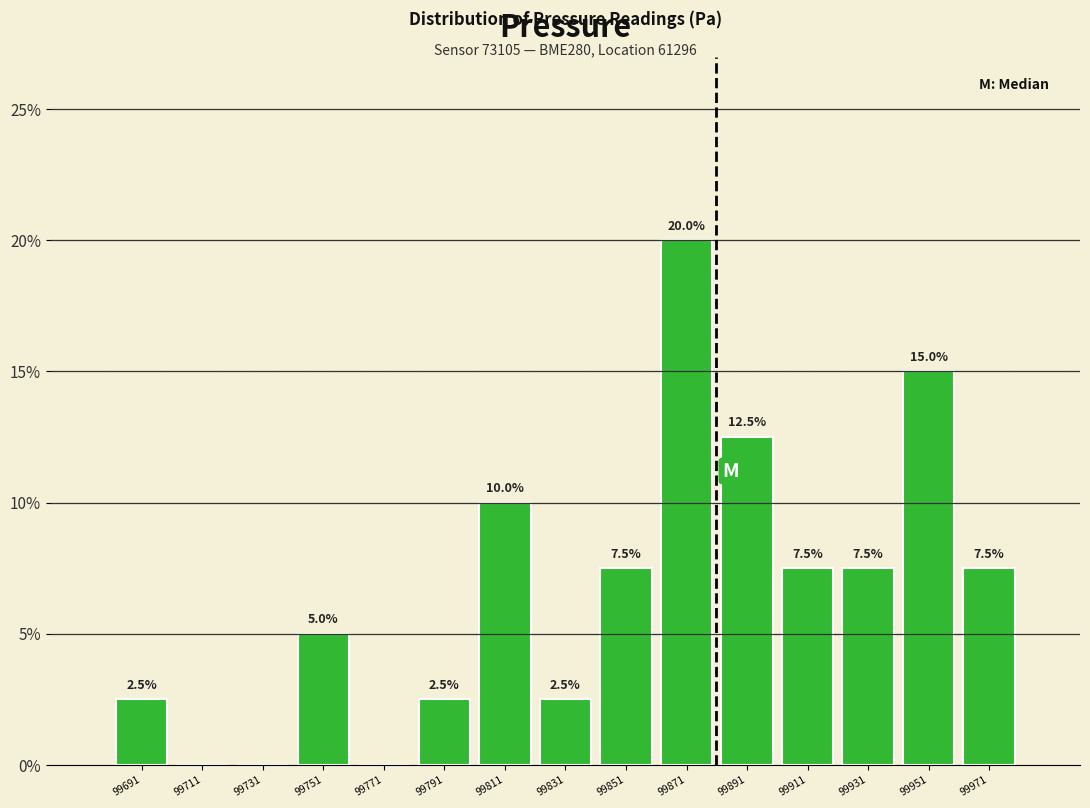

Over which range of the x-axis is the bar tallest?

99860 to 99880